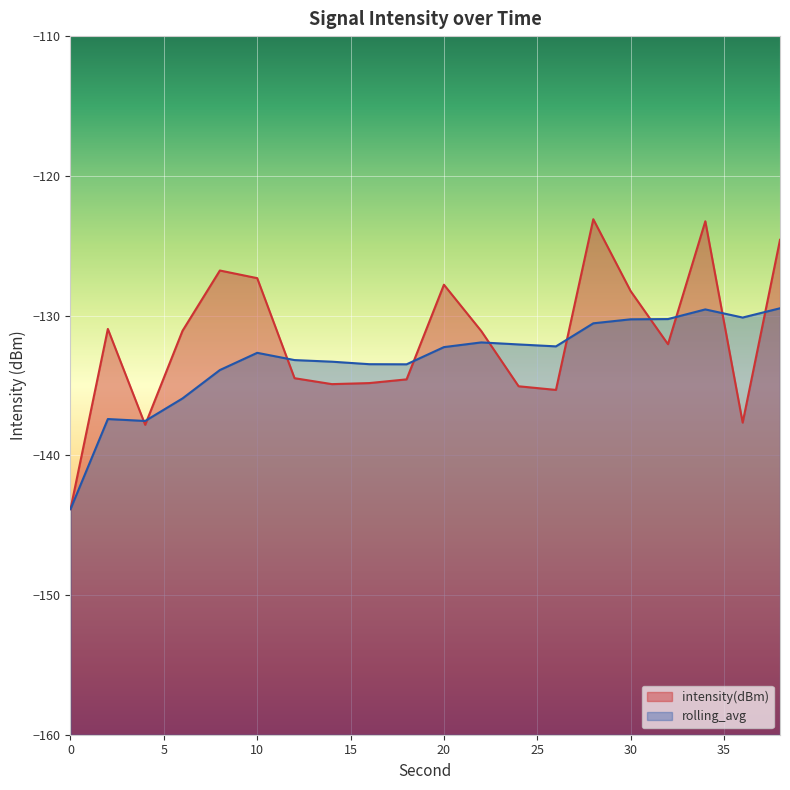

What are all the series names shown in the legend?

intensity(dBm), rolling_avg